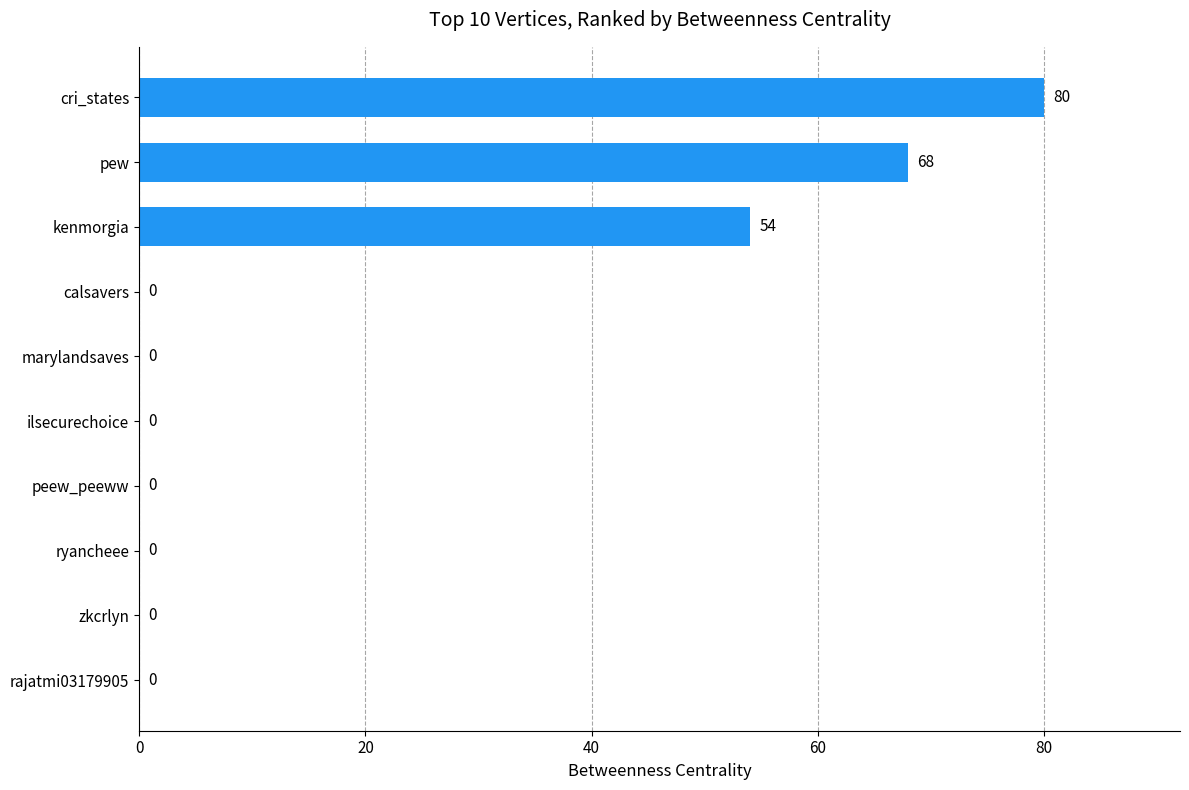

The value at rajatmi03179905 is 0. True or false?

True